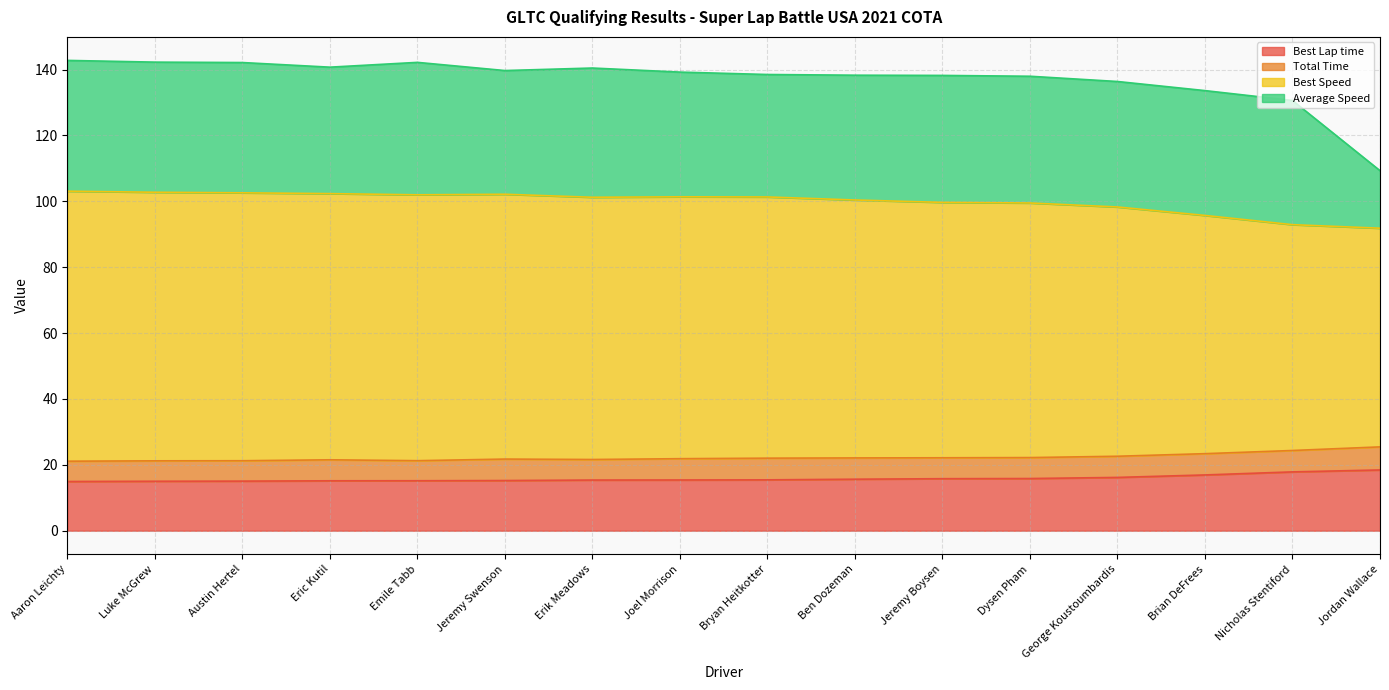

Where does the Best Lap time series first go above 15?

Luke McGrew